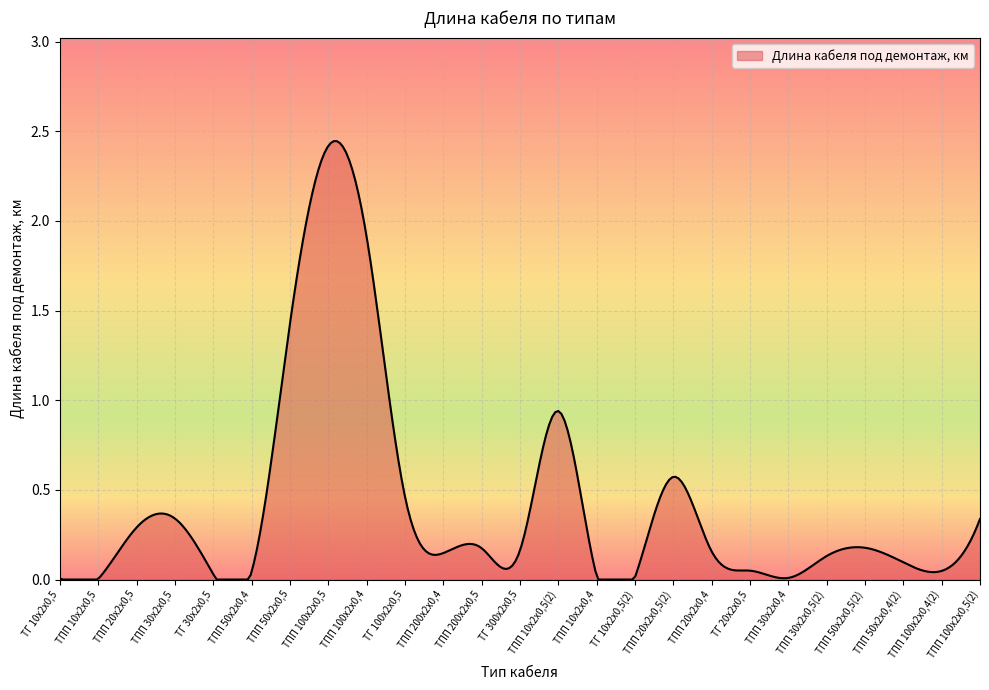

What is the label of the 11th point from the left?

ТПП 200х2х0,4